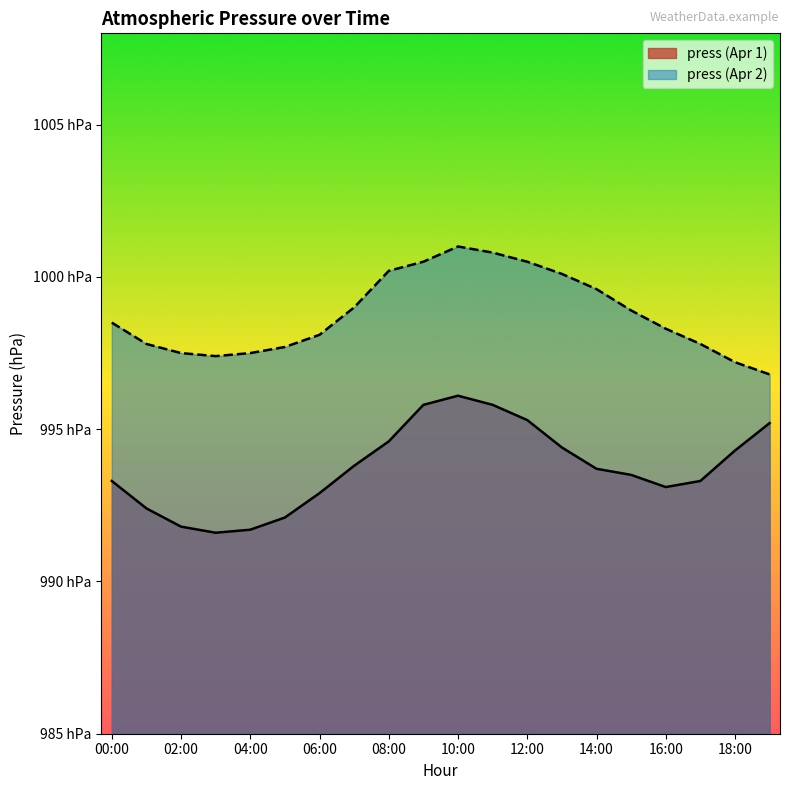

Does the chart display data point markers on the line(s)?

No